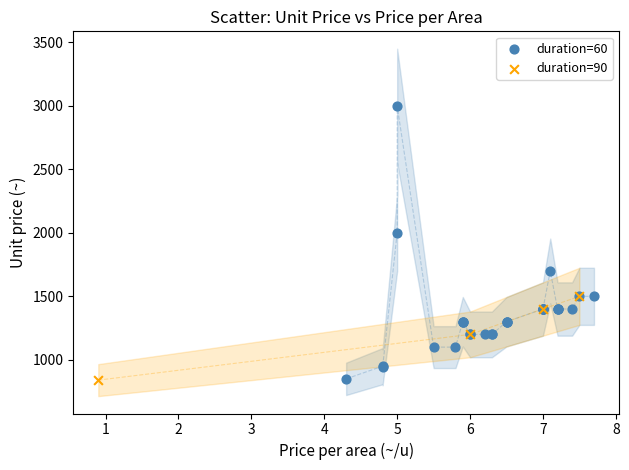

What are all the series names shown in the legend?

duration=60, duration=90